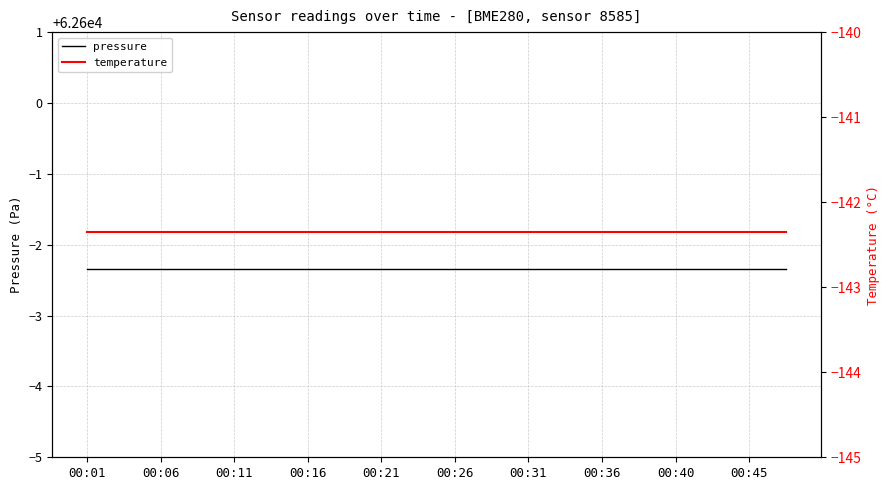

The value of temperature at 00:31 is -91.4. True or false?

False